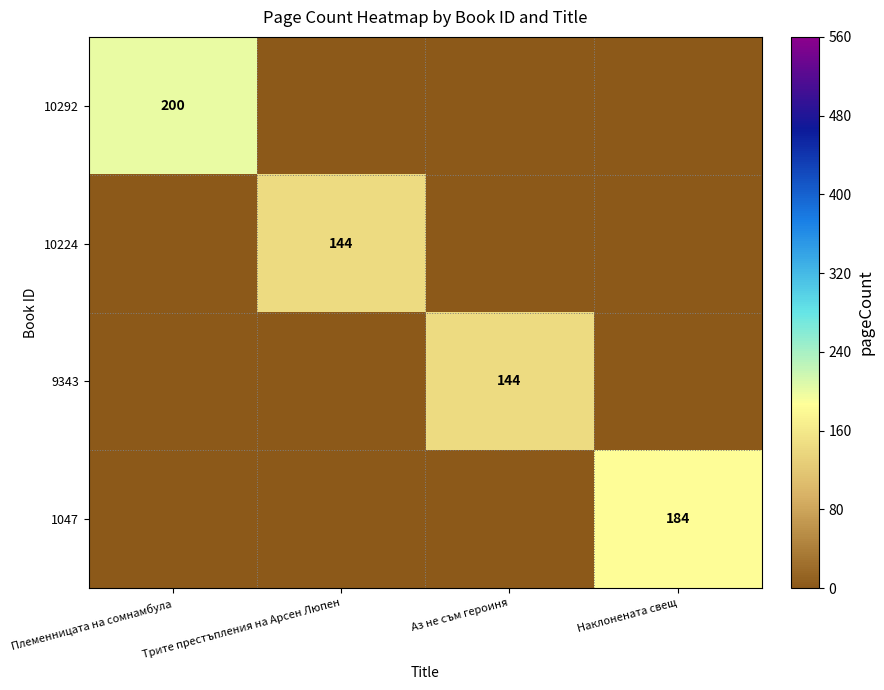

The value of 9343 at Аз не съм героиня is 144. True or false?

True